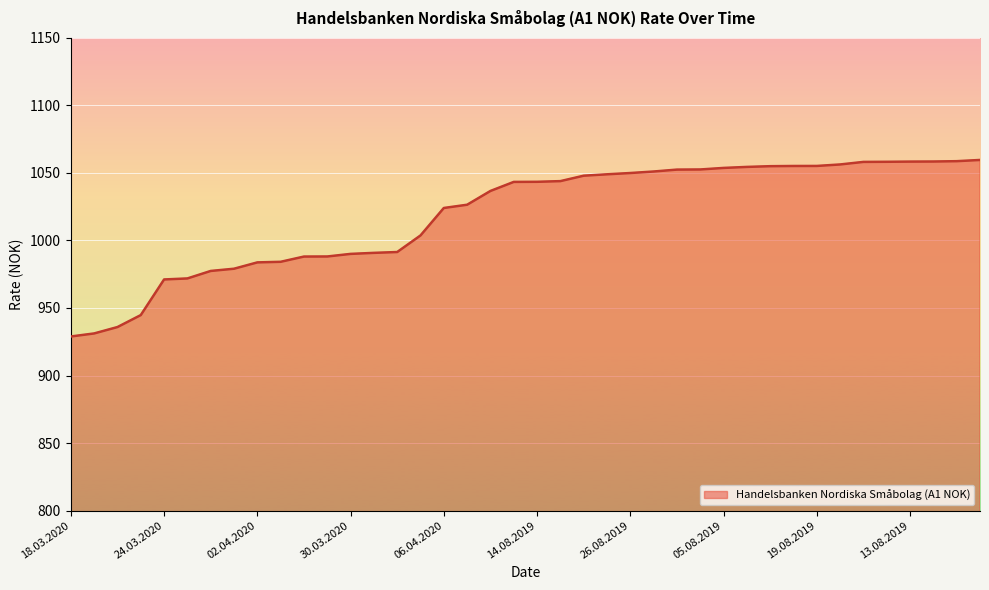

What is the maximum value shown in the chart?

1059.6